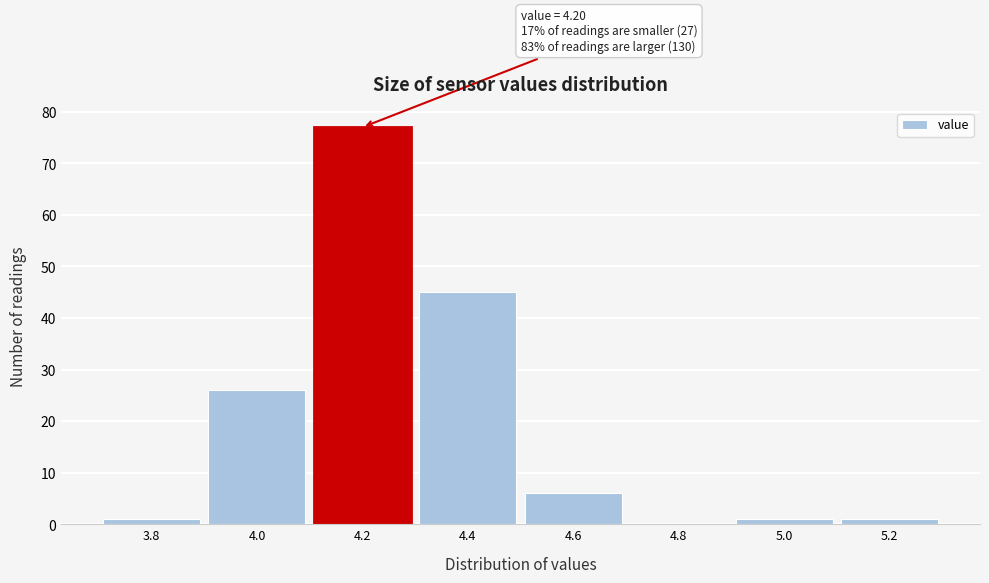

Reading left to right, transcribe all the data shown in this chart.

3.8=1	4.0=26	4.2=77	4.4=45	4.6=6	4.8=0	5.0=1	5.2=1